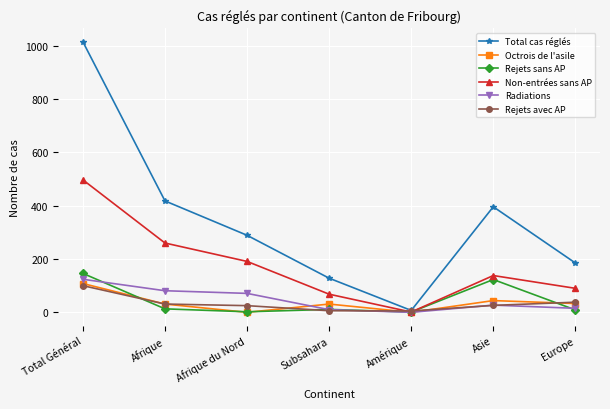

How many categories are shown in the chart?

7